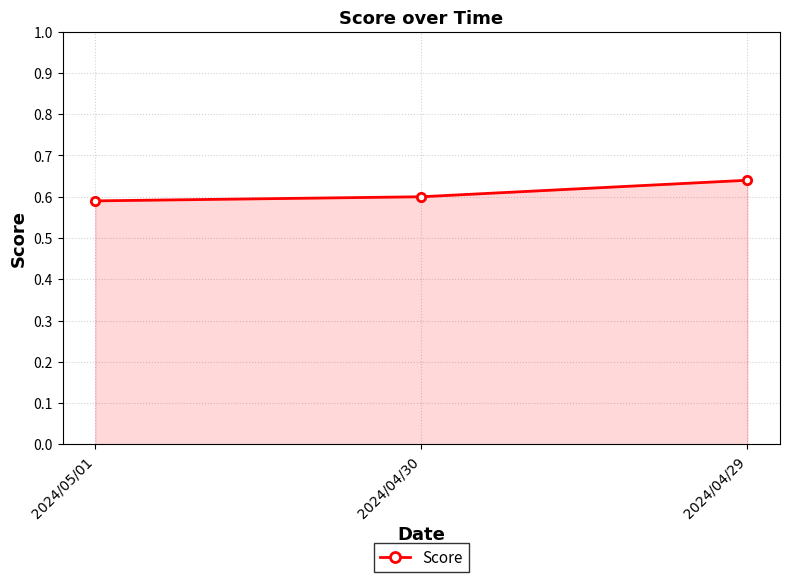

What is the sum of all values?

1.8